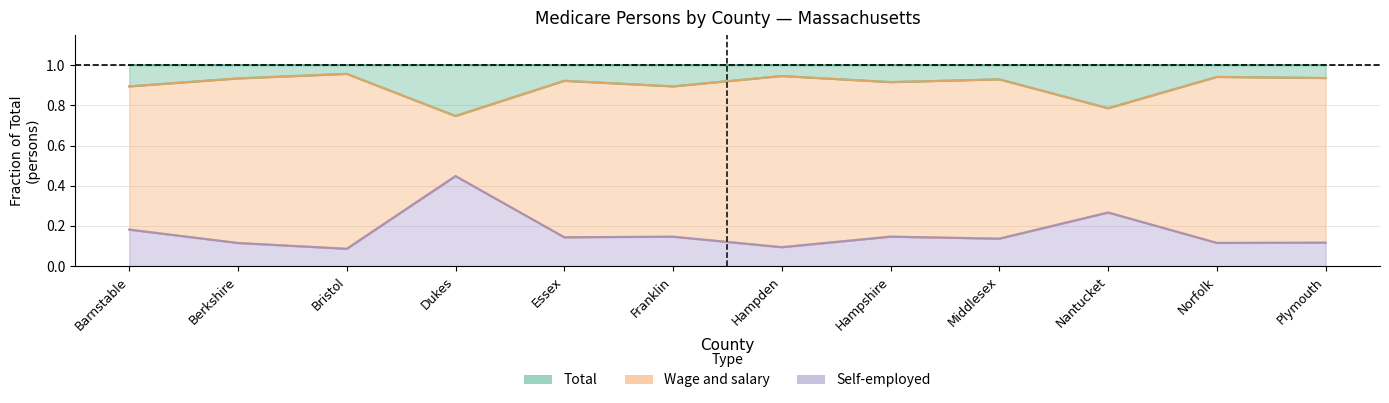

Between Norfolk and Essex, which is larger?

Norfolk